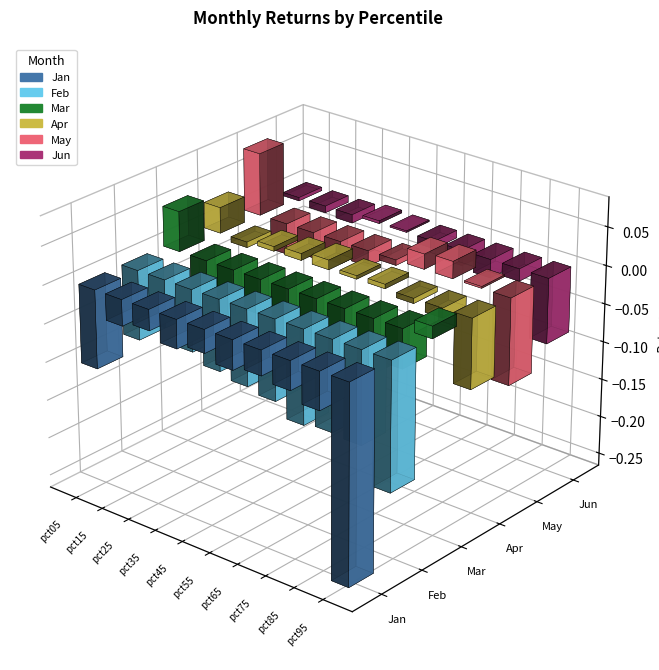

The Jan series shows -0.0 at pct65. True or false?

False